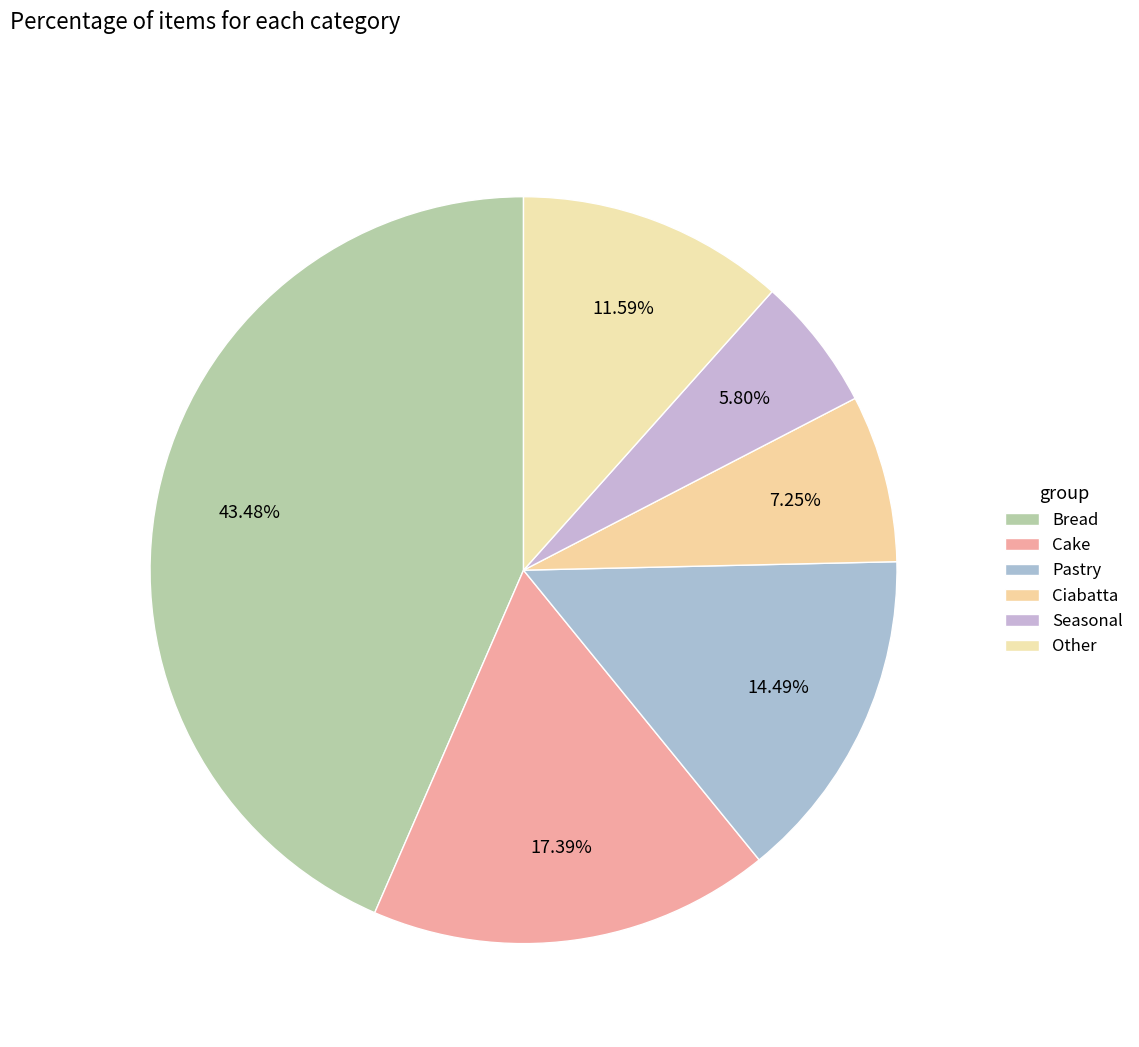

Count the number of slices in the pie.

6